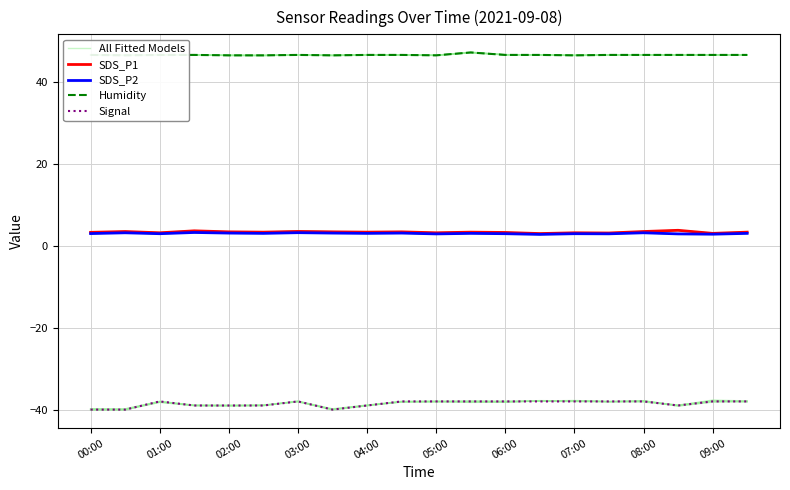

Between 04:00 and 08:00, which series saw the biggest shift?

Signal